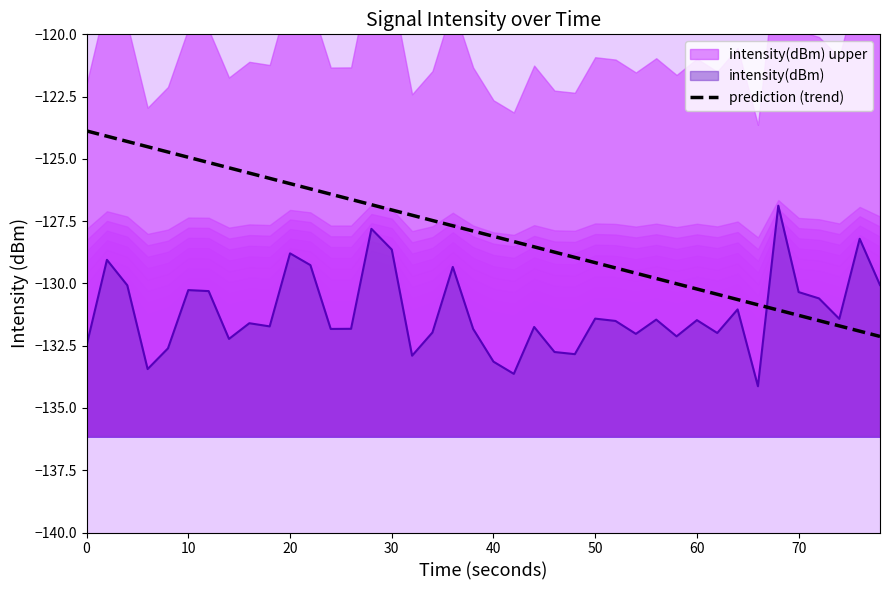

True or false: prediction (trend) has a value of -198.9 at 40.

False